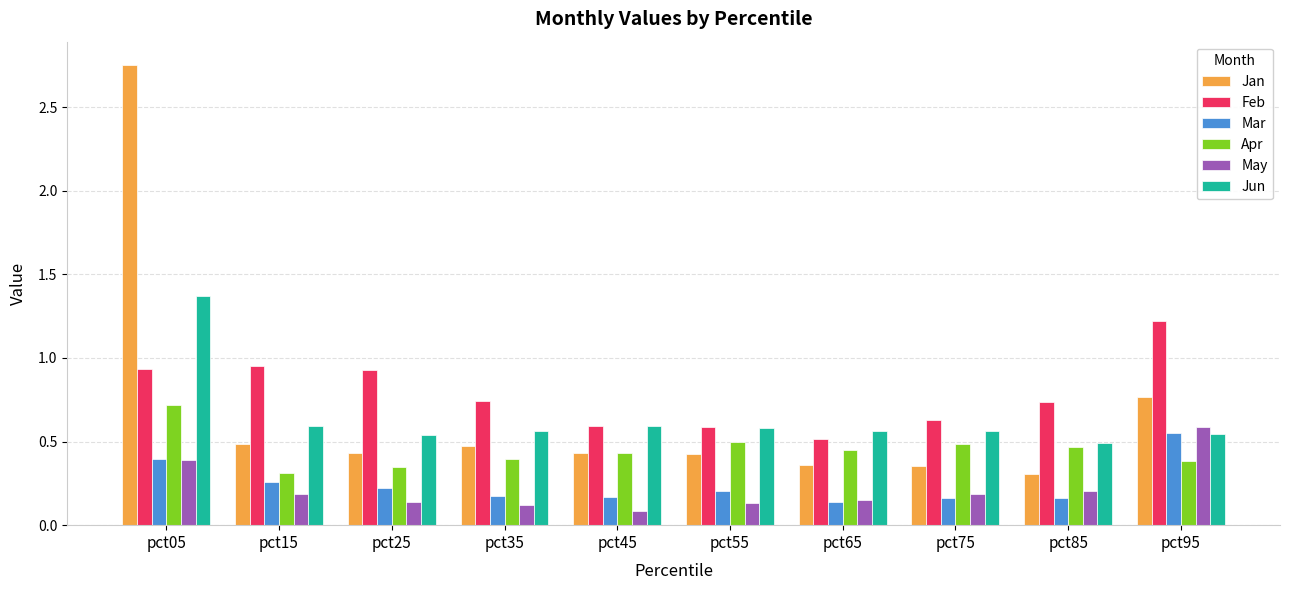

What is the sum of all Jan values?

6.8